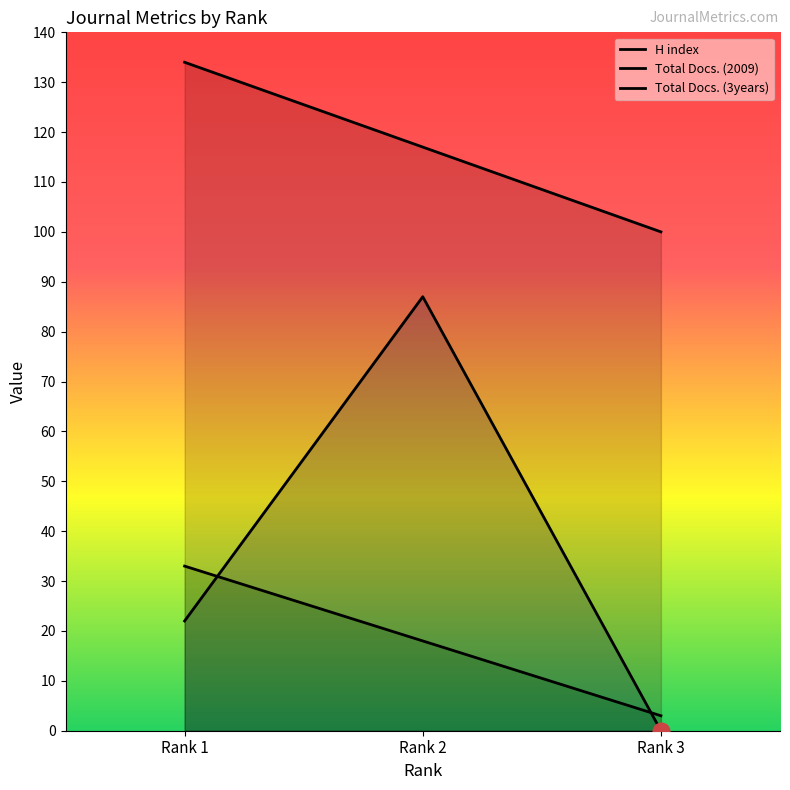

At which label does Total Docs. (2009) first exceed 18?

Rank 1